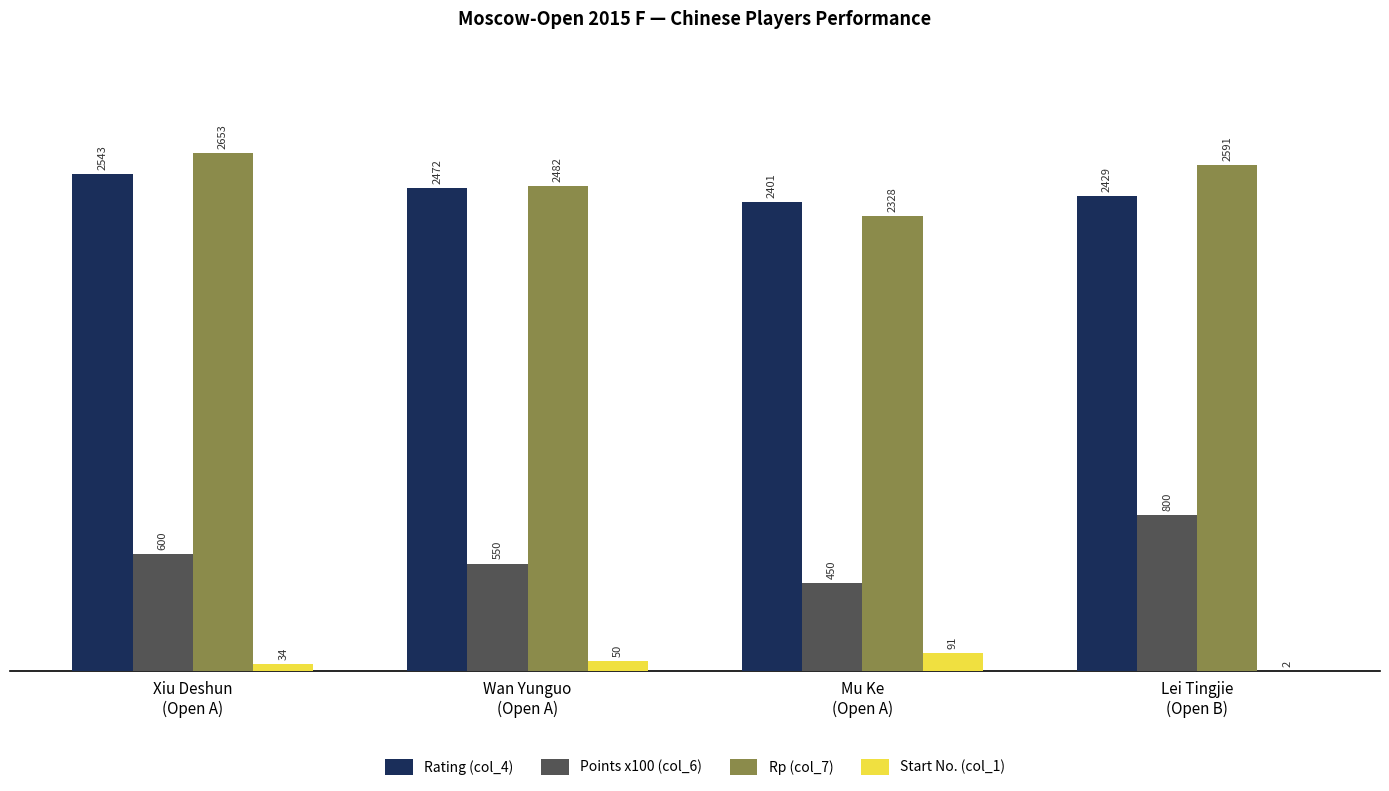

Which series has the largest total across all categories?

Rp (col_7)